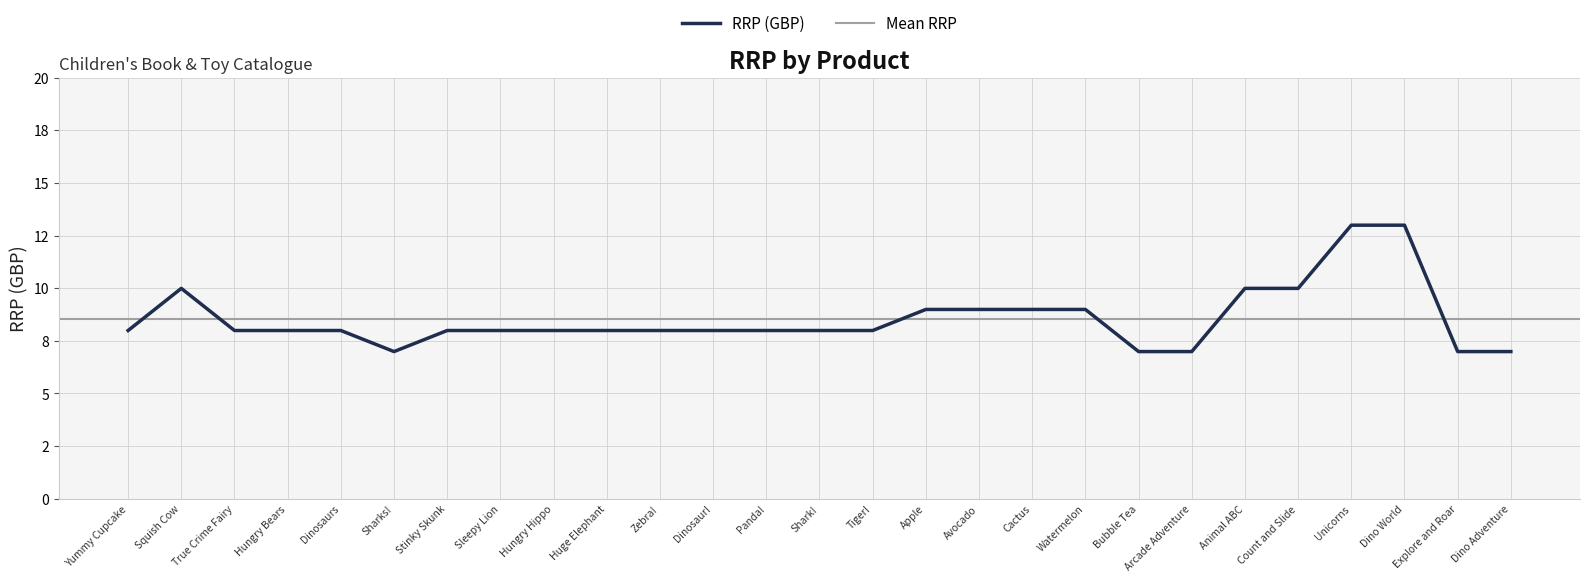

At which category does the chart reach its minimum across all series?

Sharks!